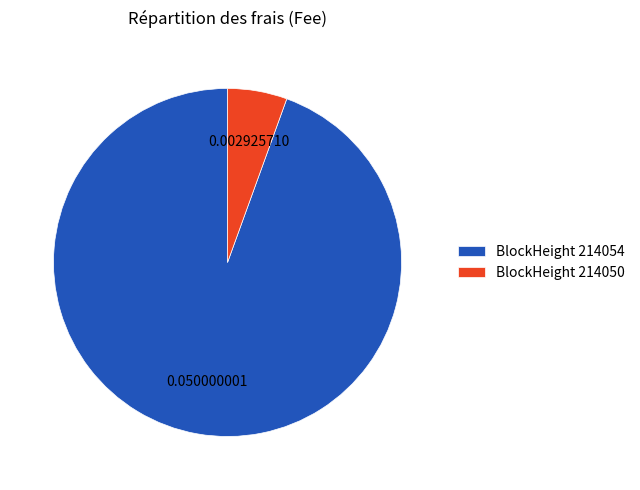

Which slice is the smallest?

BlockHeight 214050